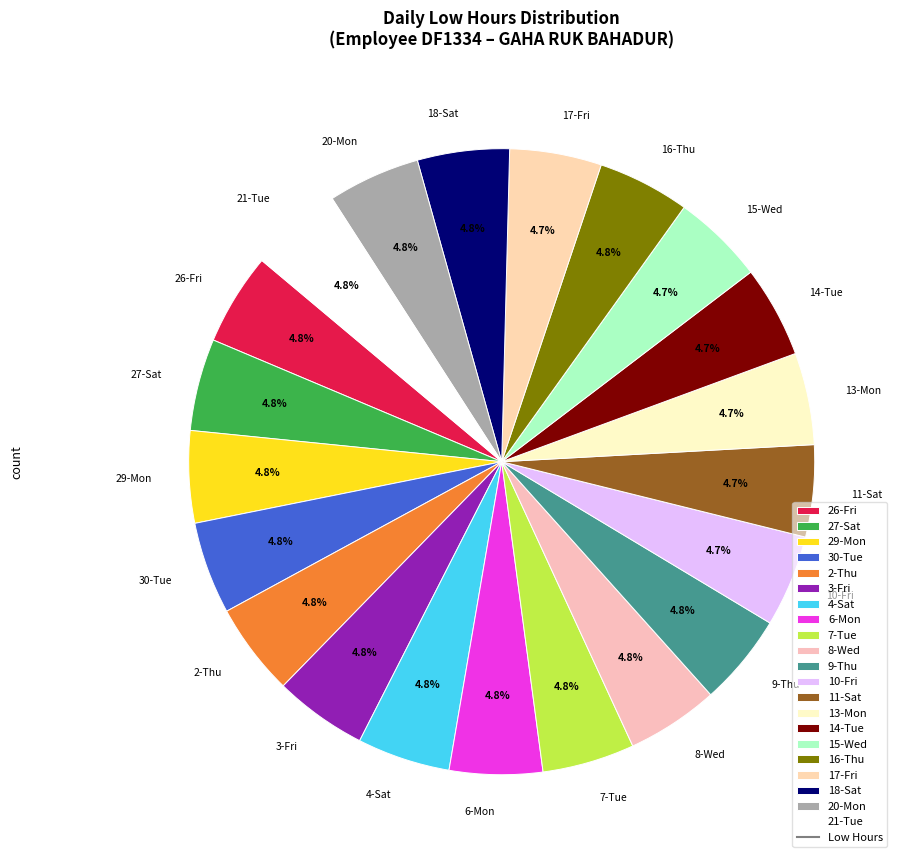

How many slices are in this pie chart?

21